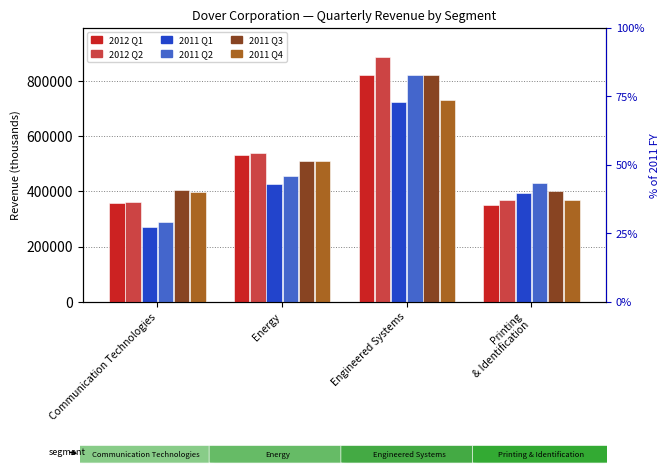

Which series has the widest spread of values?

2011 Q2